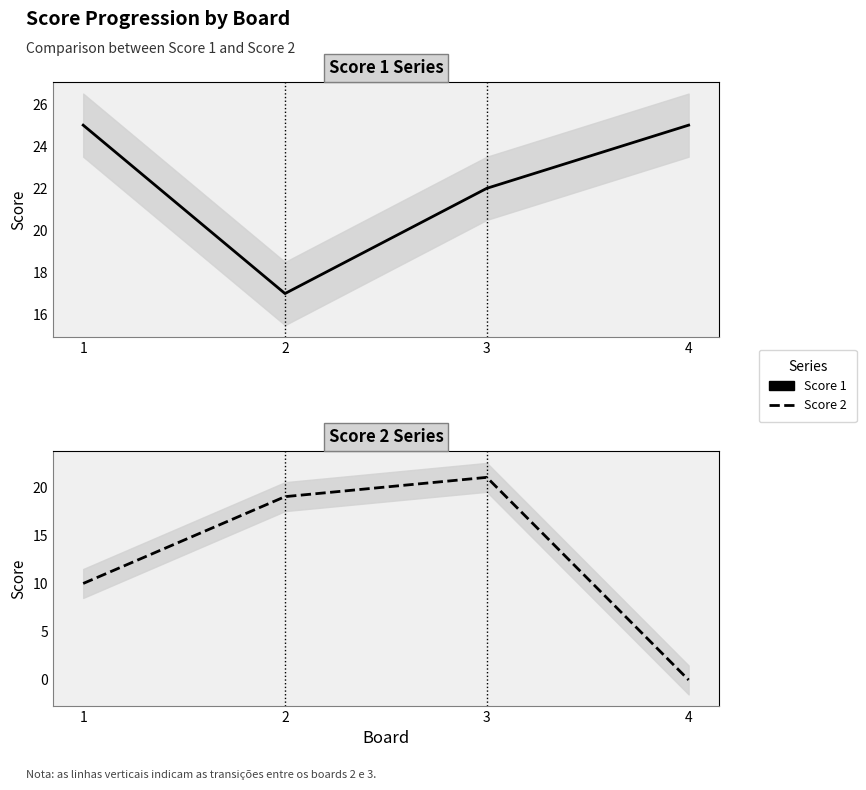

Reading left to right, list all the values displayed in this chart.

Score 1: 25	17	22	25
Score 2: 10	19	21	0